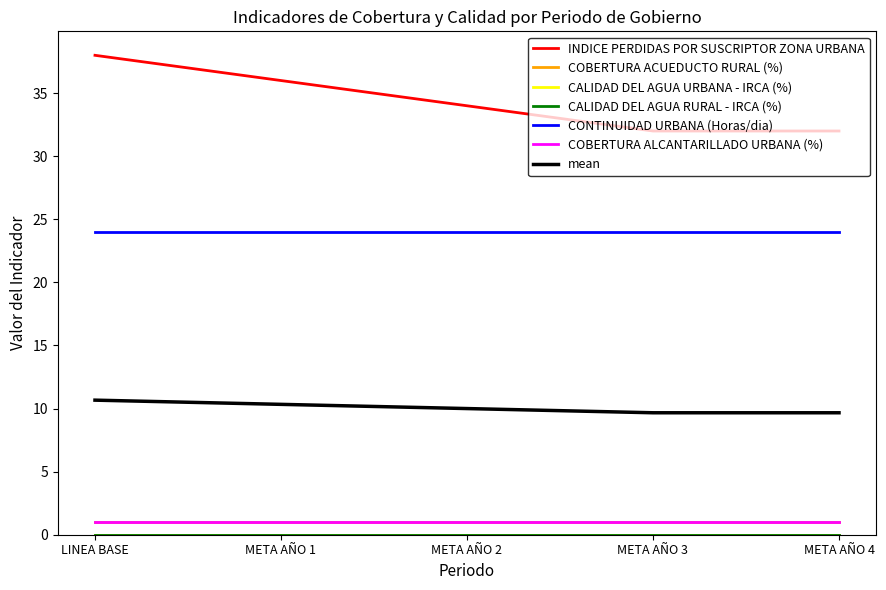

True or false: CALIDAD DEL AGUA URBANA - IRCA (%) and INDICE PERDIDAS POR SUSCRIPTOR ZONA URBANA cross at least once.

False